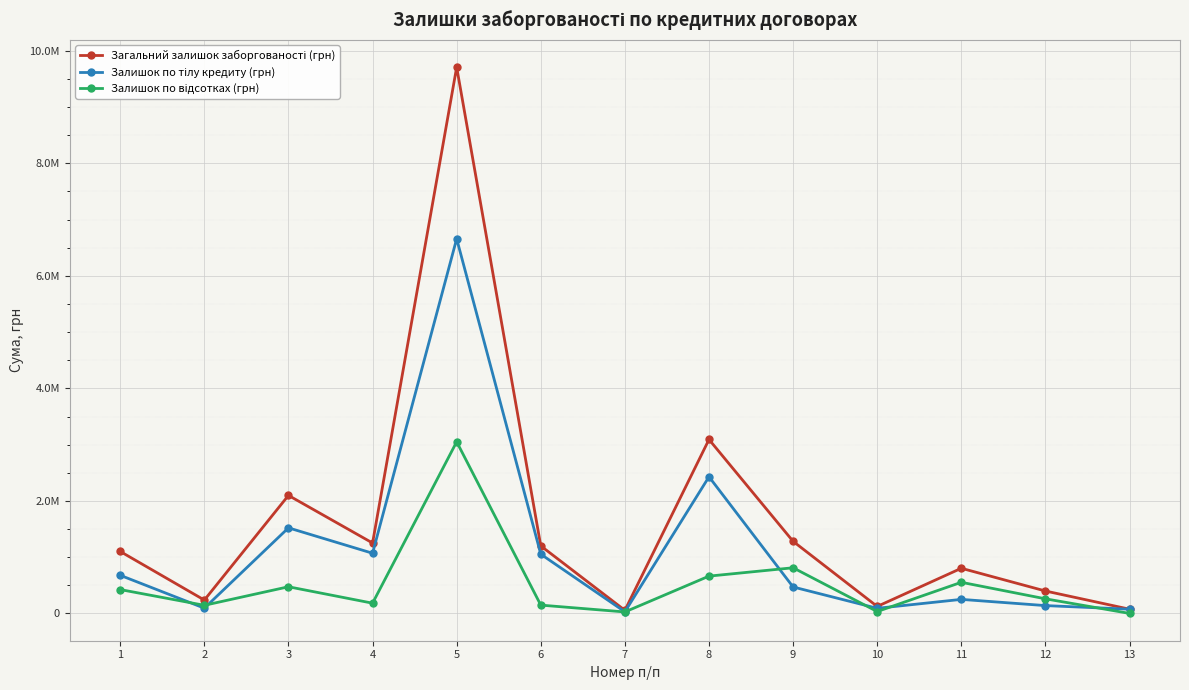

Does the chart display data point markers on the line(s)?

Yes